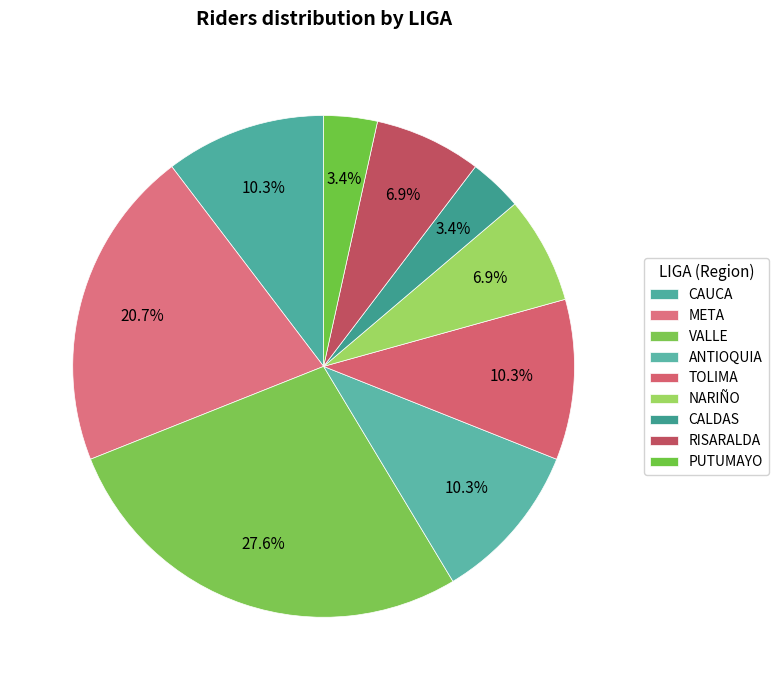

Count the number of slices in the pie.

9